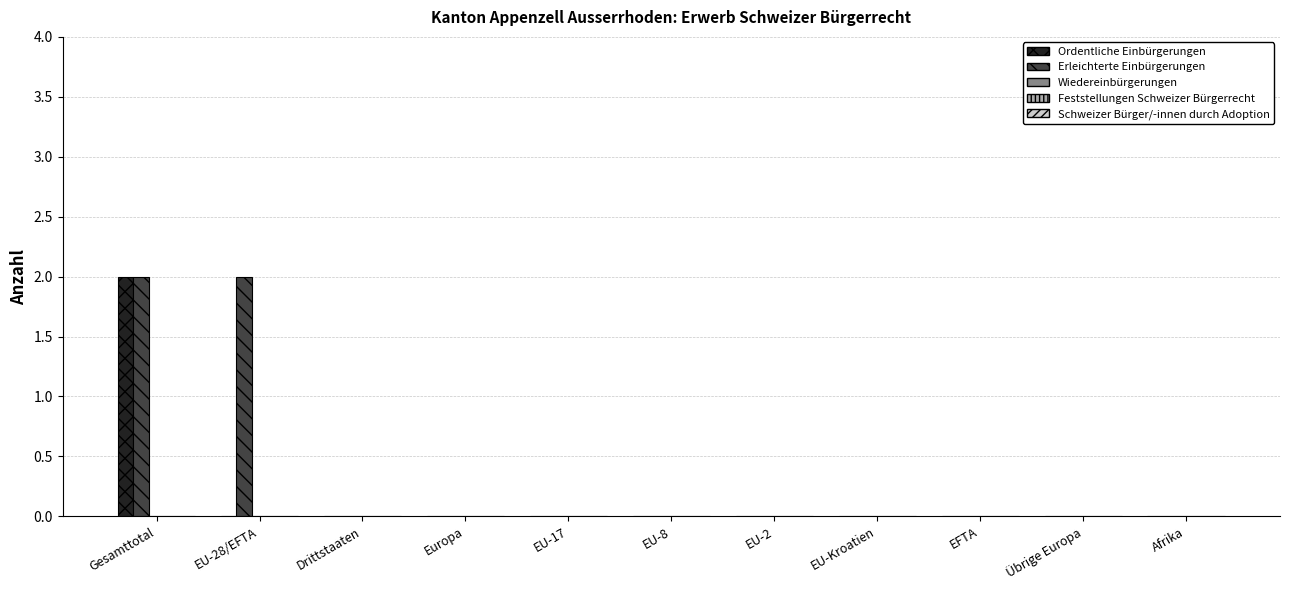

At which category is the sum across all series the highest?

Gesamttotal